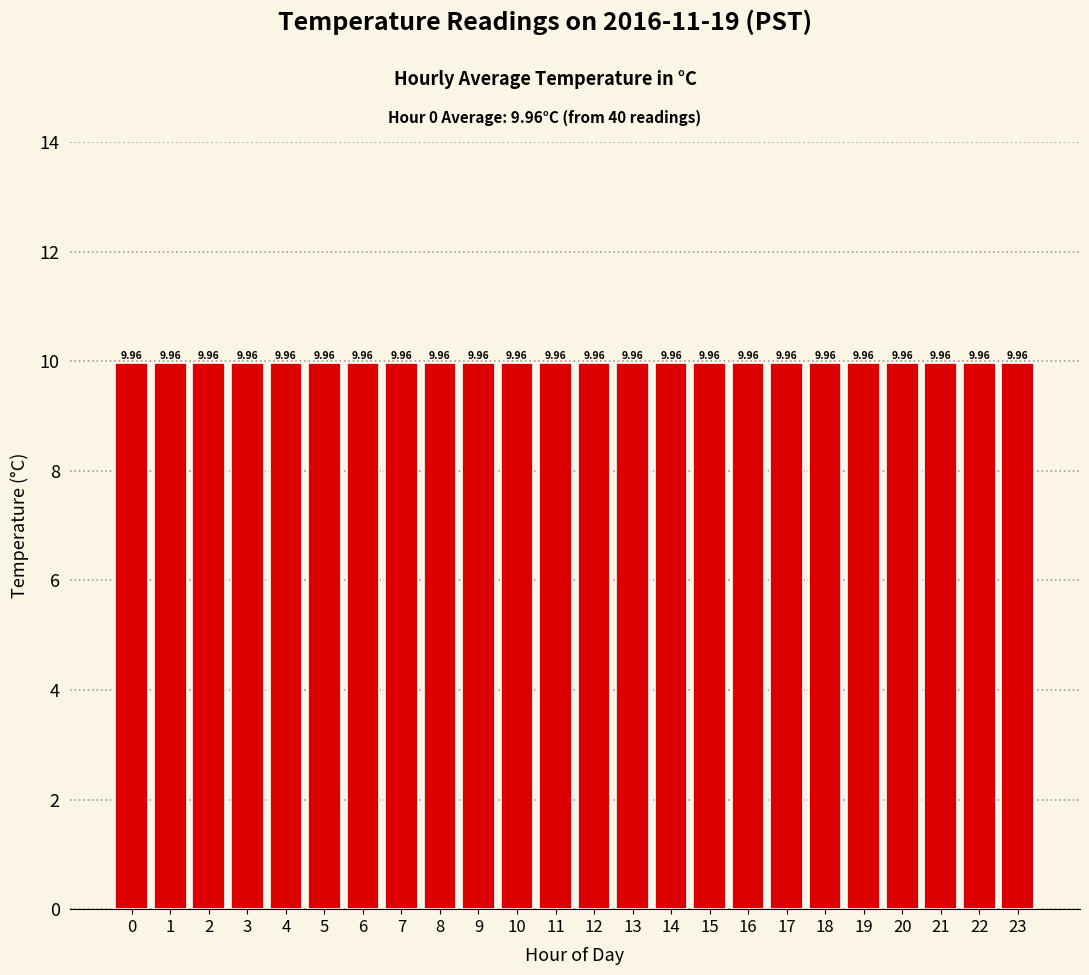

The value at 9 is 8.3. True or false?

False